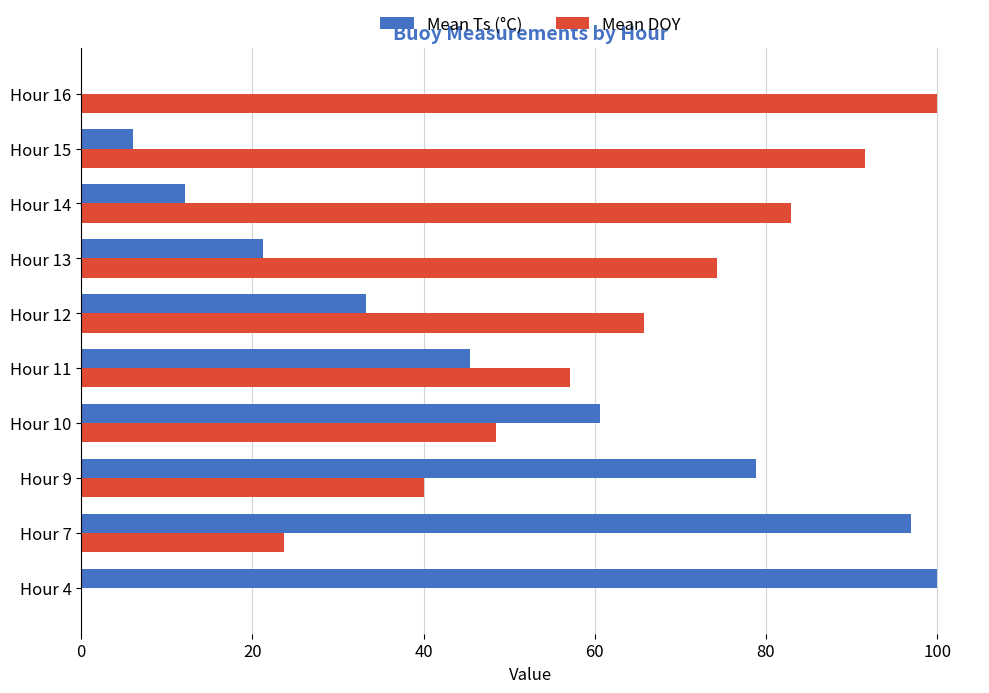

What is the total value across all series at Hour 9?

118.8